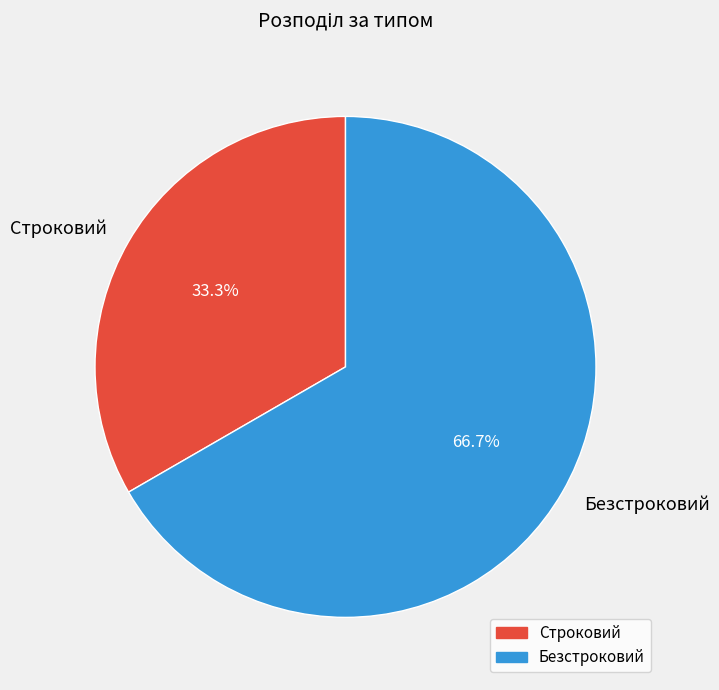

Is it true that Безстроковий is 67% of the pie?

True